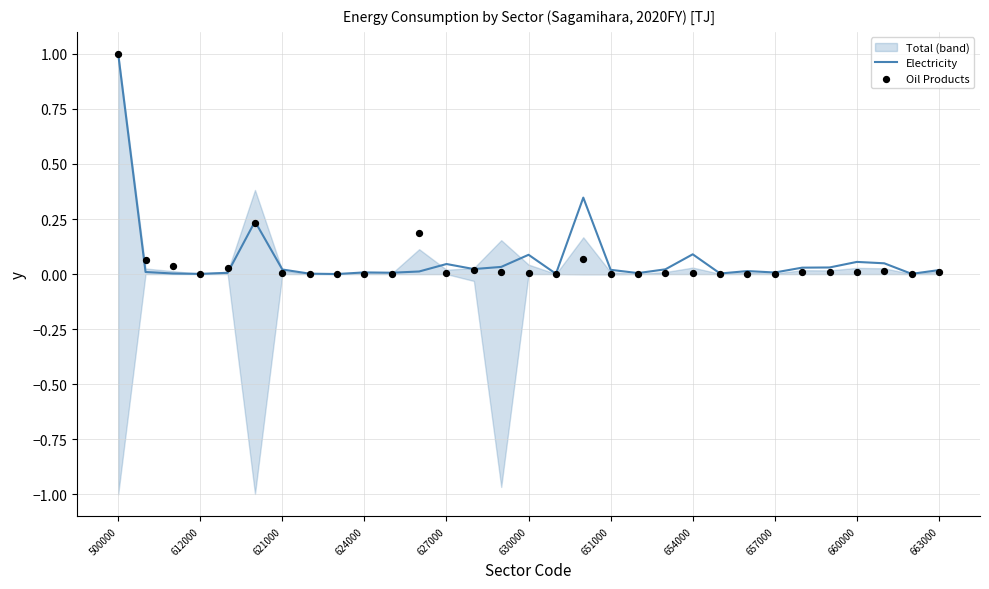

The Electricity series shows 0.2 at 654000. True or false?

False